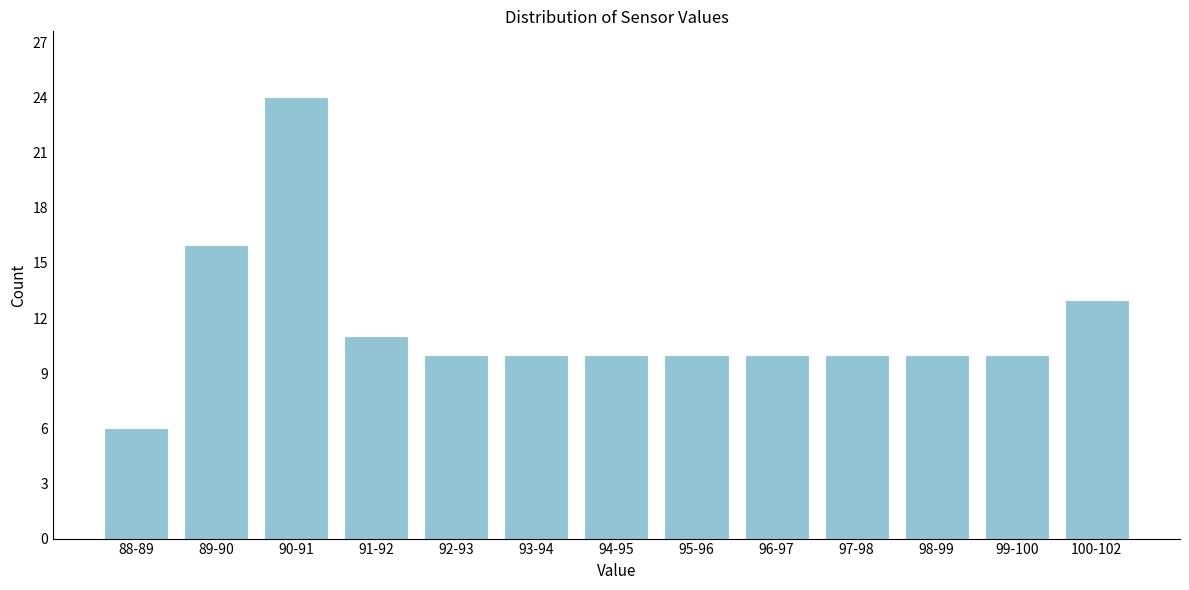

Reading left to right, transcribe all the data shown in this chart.

6	16	24	11	10	10	10	10	10	10	10	10	13